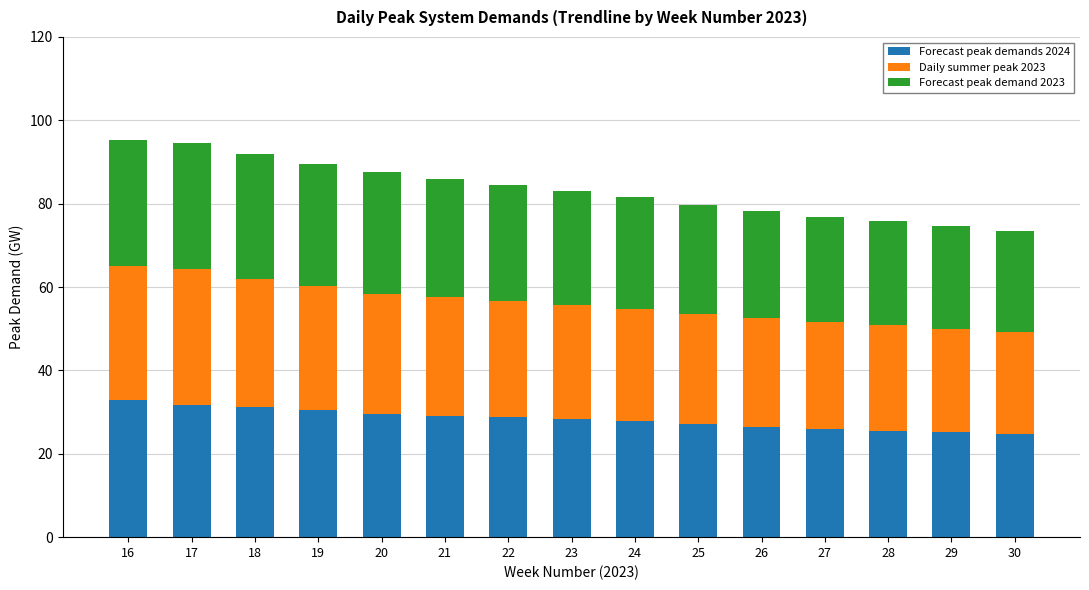

Is it true that Forecast peak demands 2024 equals 13.2 at 24?

False